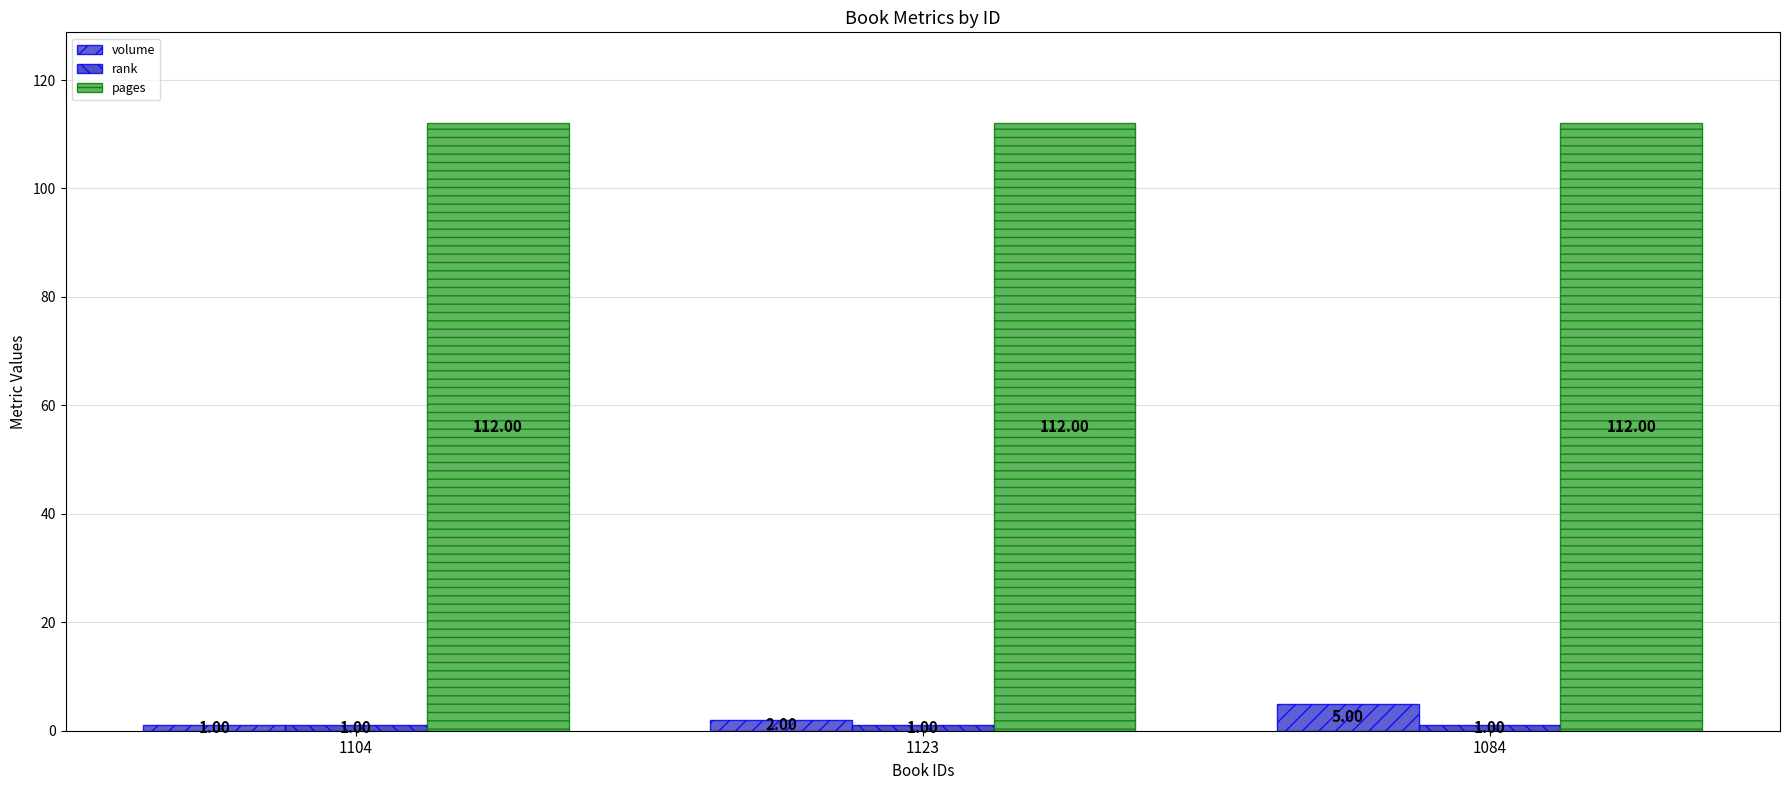

What is the difference between the second highest and minimum values in the volume series?

1